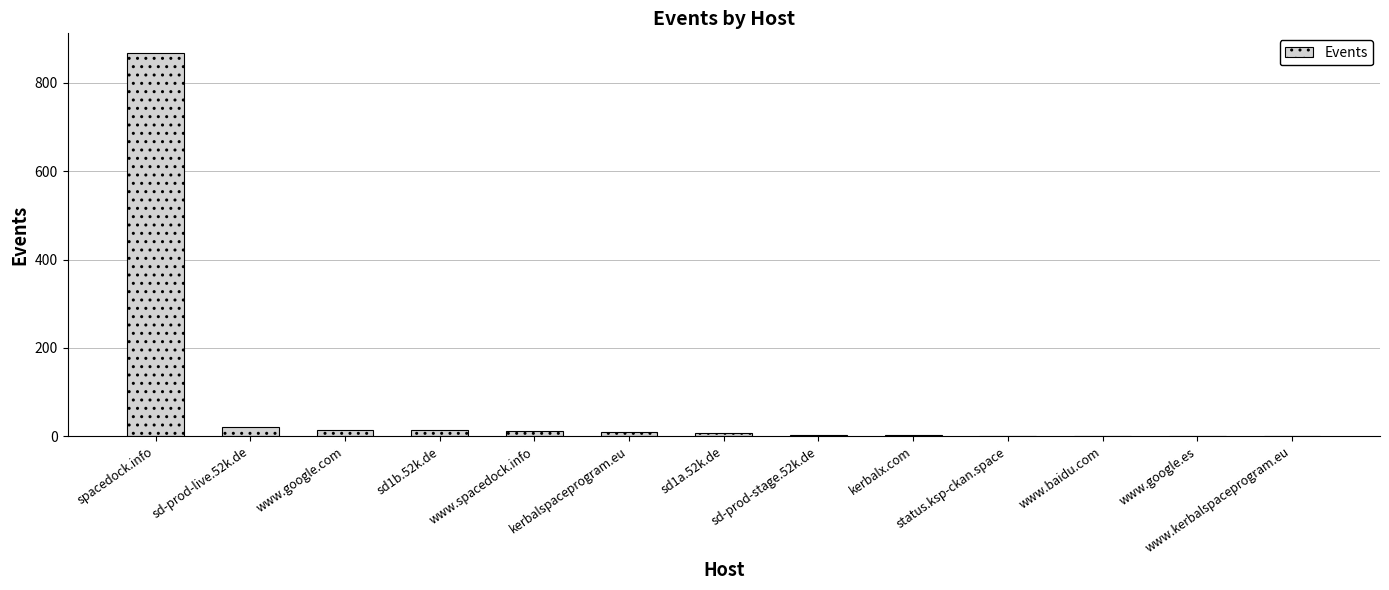

At which label does the data first exceed 7?

spacedock.info